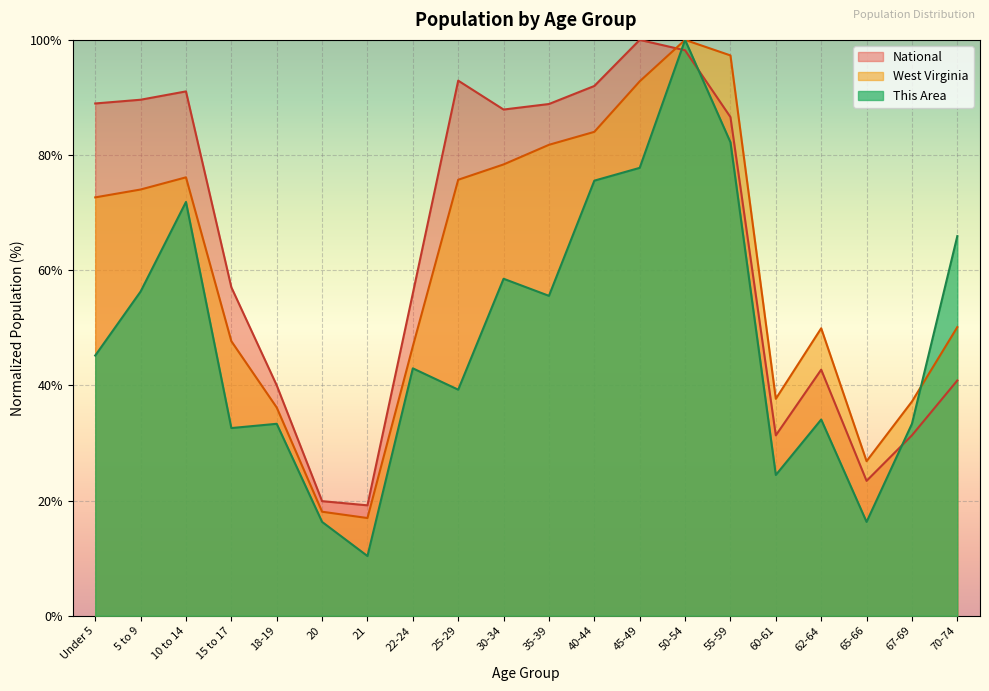

In This Area, how many points are lower than both neighbors (excluding endpoints)?

6